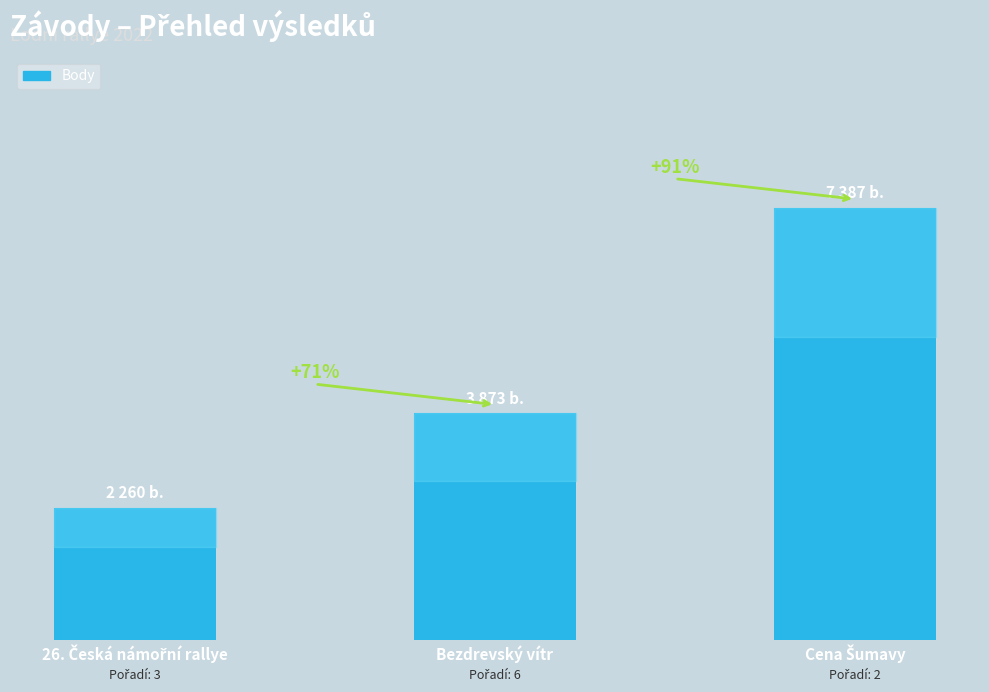

At which label does the data first exceed 3873?

Cena Šumavy